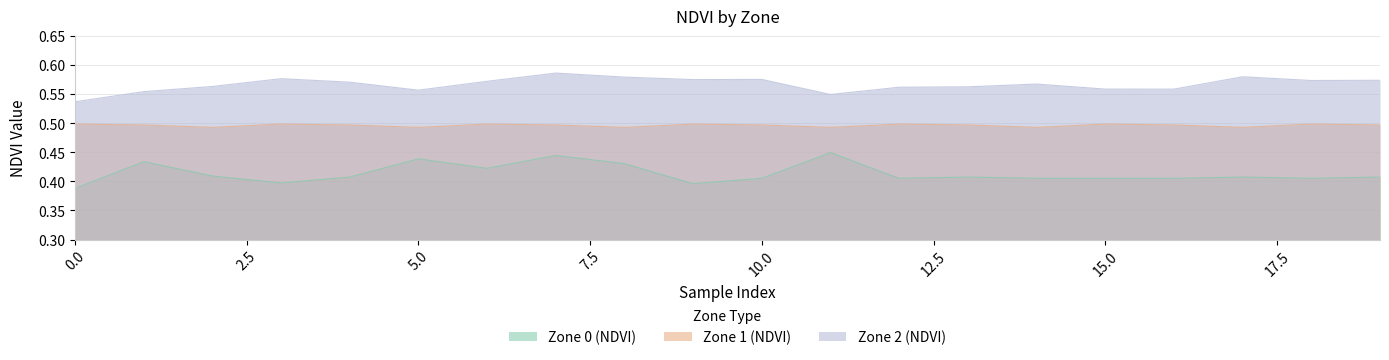

Rank the series by their maximum value, from lowest to highest.

Zone 0 (NDVI), Zone 1 (NDVI), Zone 2 (NDVI)